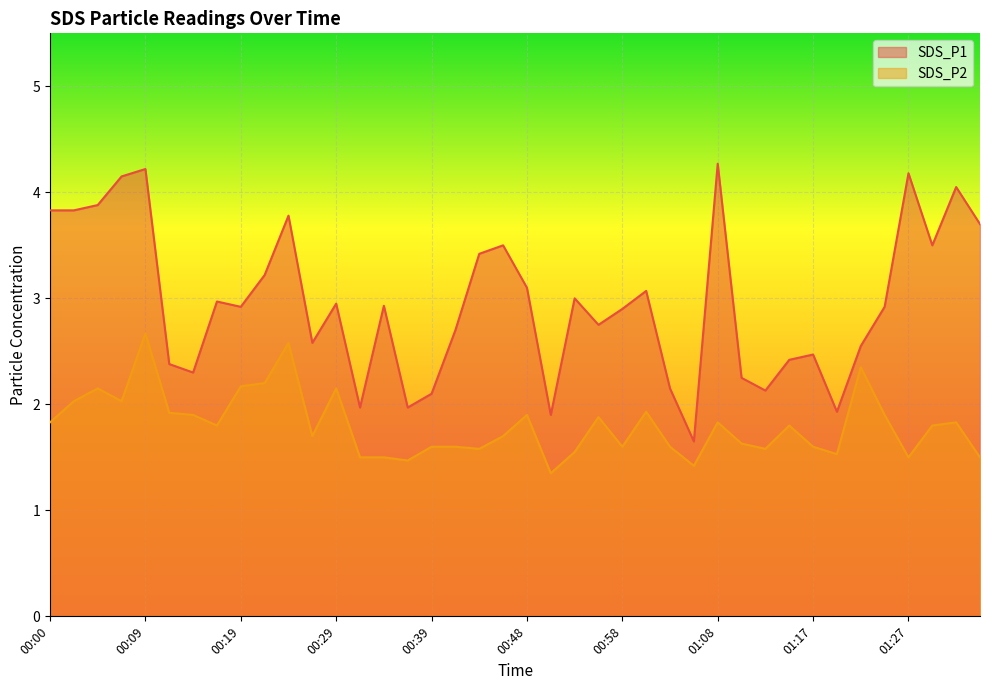

What is the spread (max minus min) of values at 01:12?

0.5